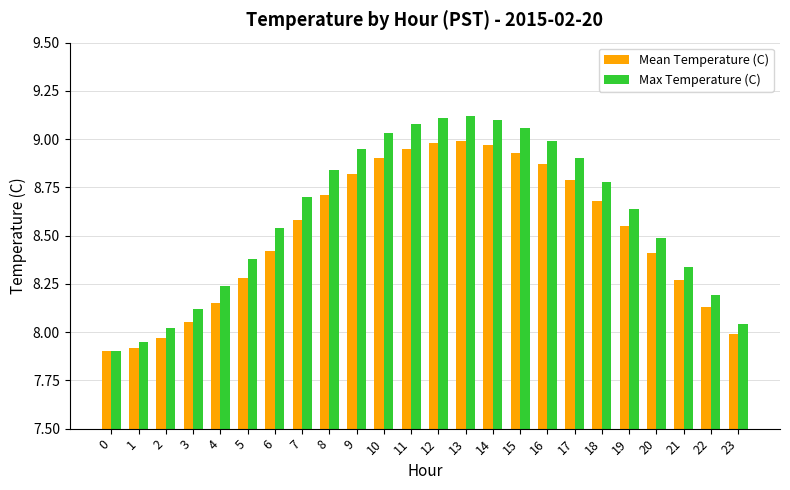

At 12, list the series in order from largest to smallest.

Max Temperature (C), Mean Temperature (C)